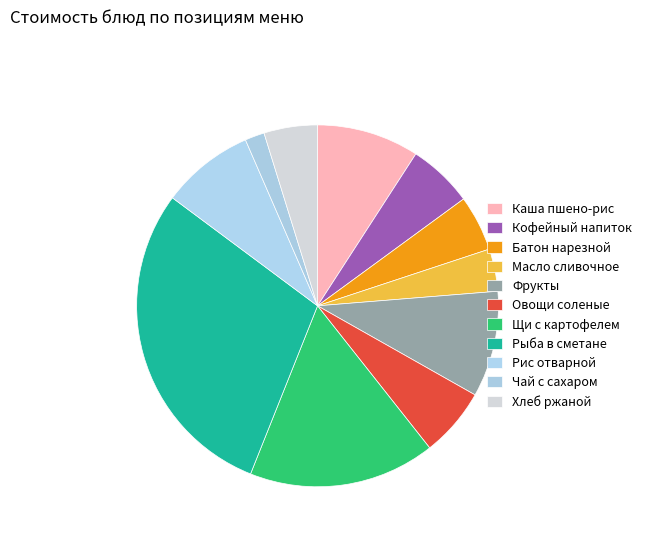

Which category has the biggest portion of the pie?

Рыба отварная, запеченная в сметанном соусе